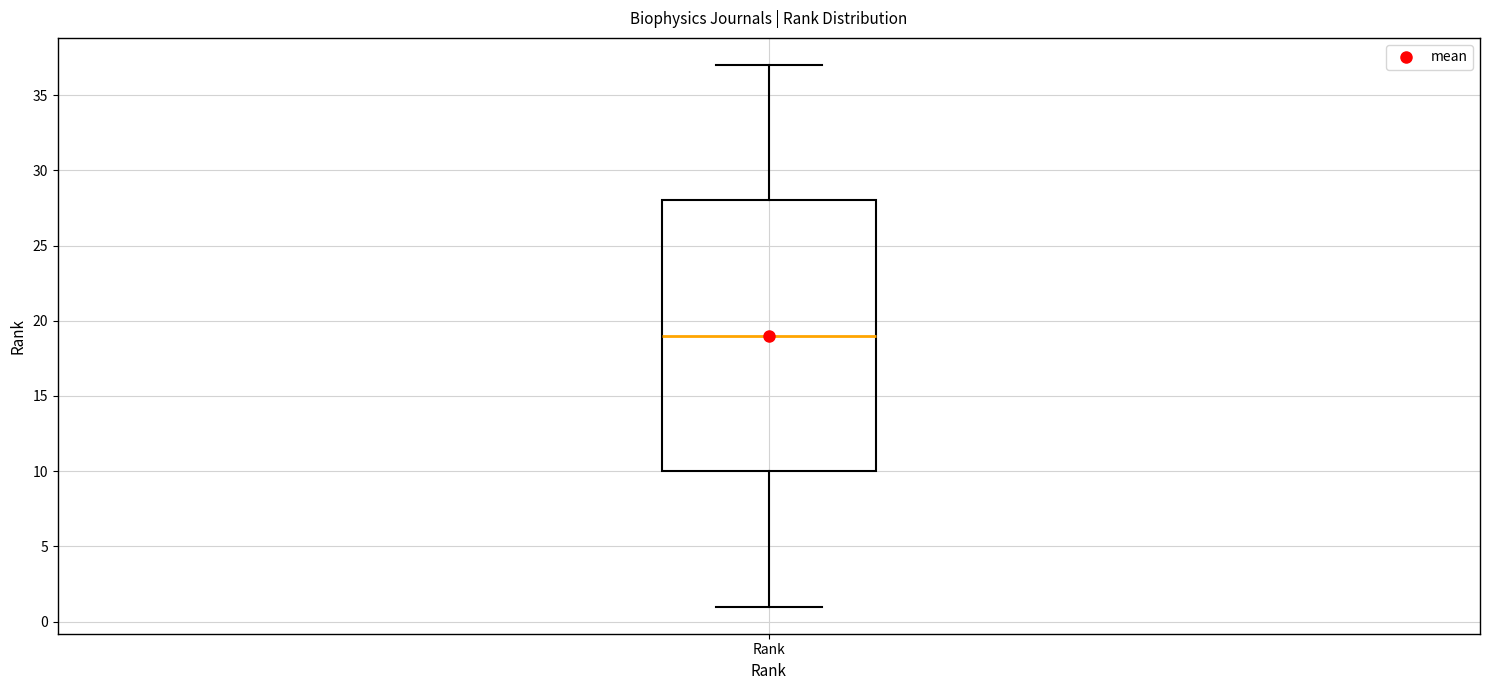

Read this box plot against the y-axis: the position of the median line, the range covered by the box, and the ends of both whiskers. The values are not printed on the chart, so give them approximately, as read against the axis.

median 19, box 10 to 28, whiskers 1 to 37